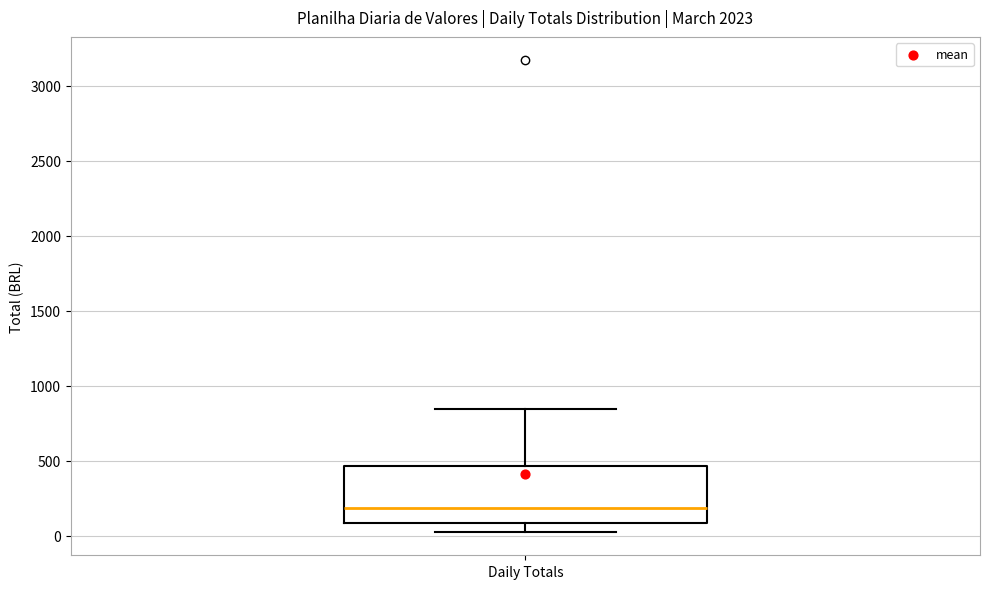

Where does the upper whisker of the box for Daily Totals end on the y-axis? The values are not printed on the chart, so give them approximately, as read against the axis.

850